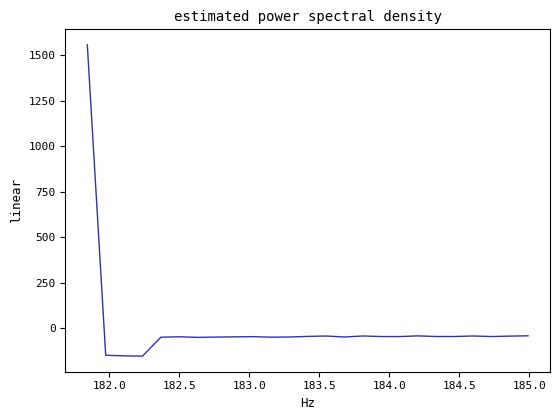

What is the difference between the maximum and minimum values?

1711.1